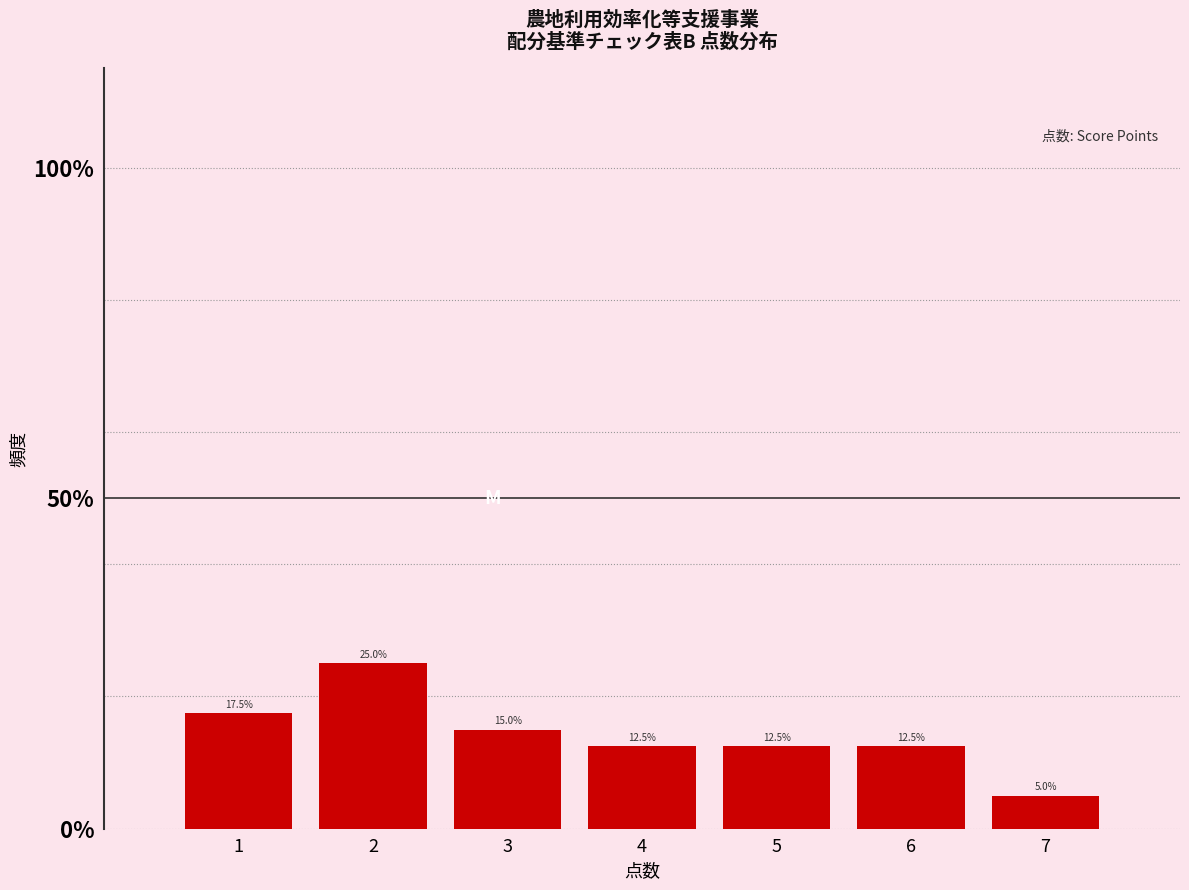

Reading left to right, list every bar in this chart as the range it spans on the x-axis followed by its height.

0.5 to 1.5: 17.5
1.5 to 2.5: 25.0
2.5 to 3.5: 15.0
3.5 to 4.5: 12.5
4.5 to 5.5: 12.5
5.5 to 6.5: 12.5
6.5 to 7.5: 5.0